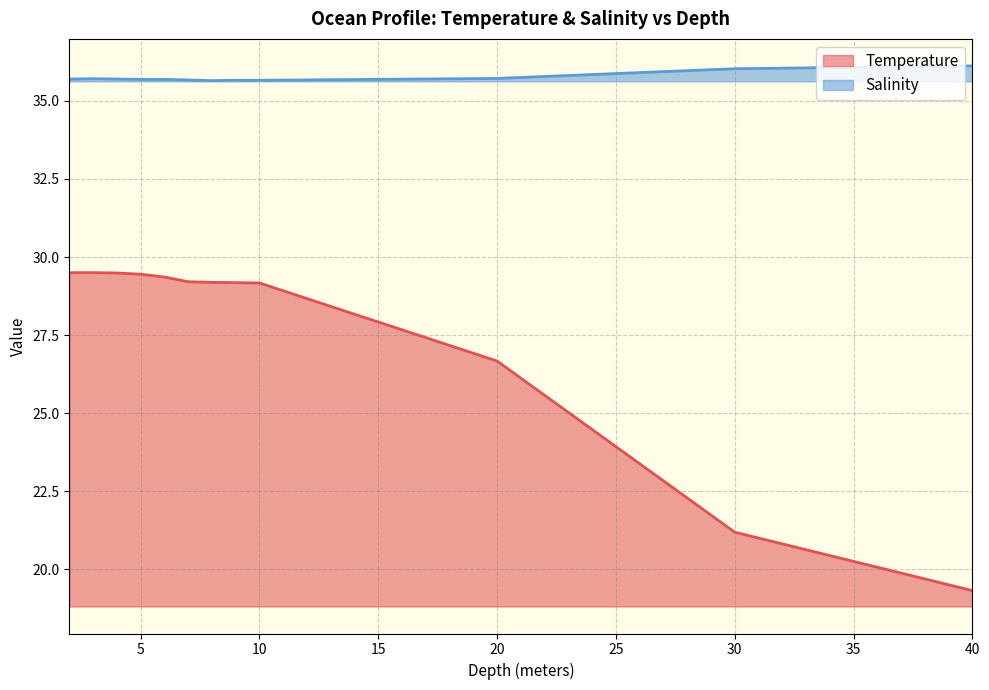

Which series changed the most between 8.0 and 20.0?

Temperature